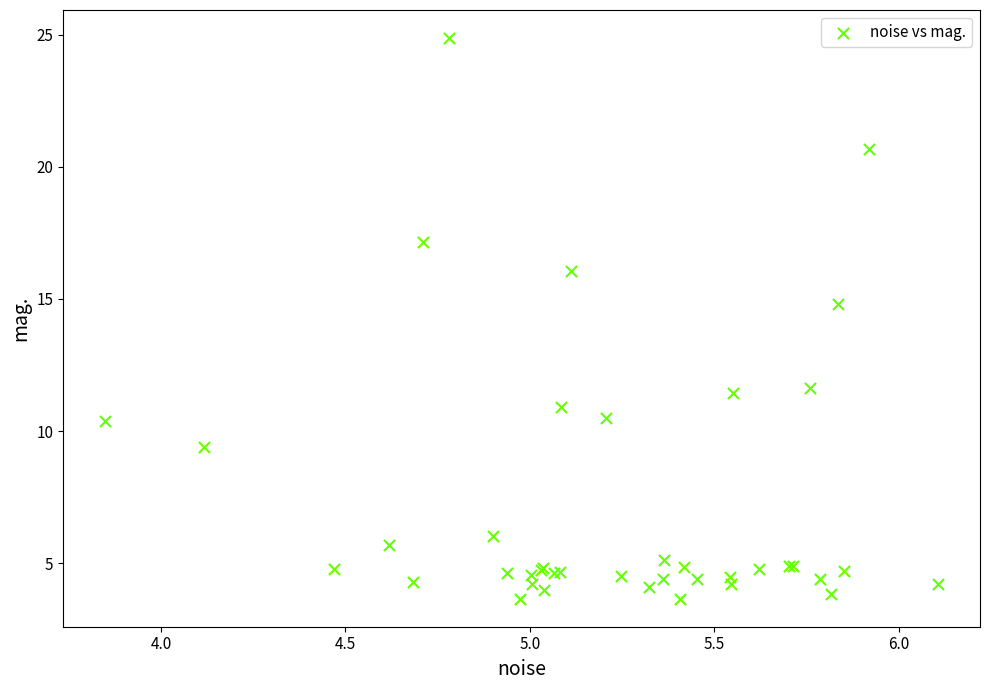

What Y value in the scatter plot is closest to 14?

14.8